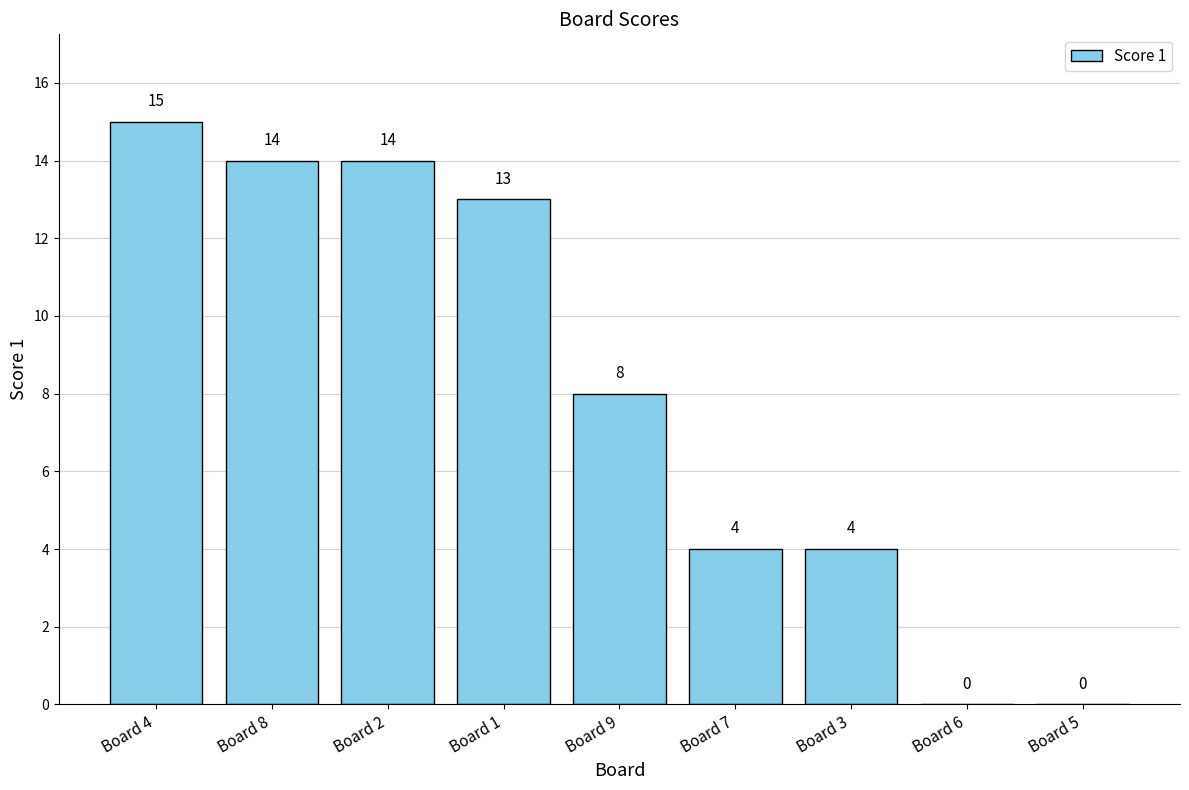

Are the bars horizontal?

No